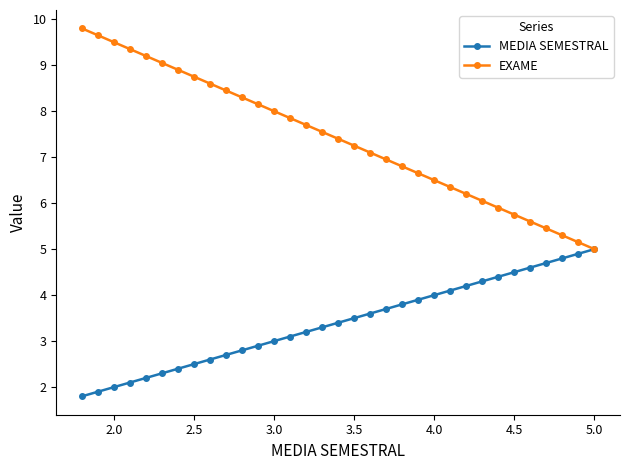

List the series in order of their overall mean, highest first.

EXAME, MEDIA SEMESTRAL